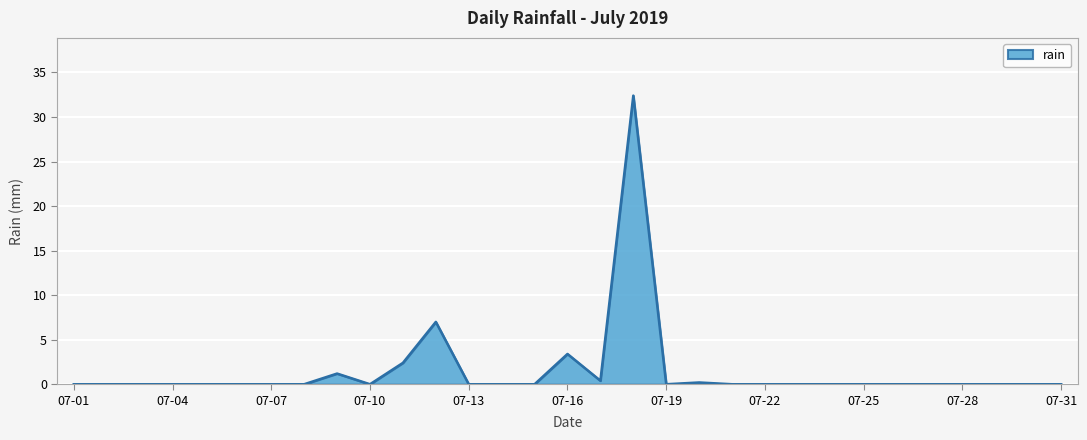

What is the greatest value displayed?

32.4